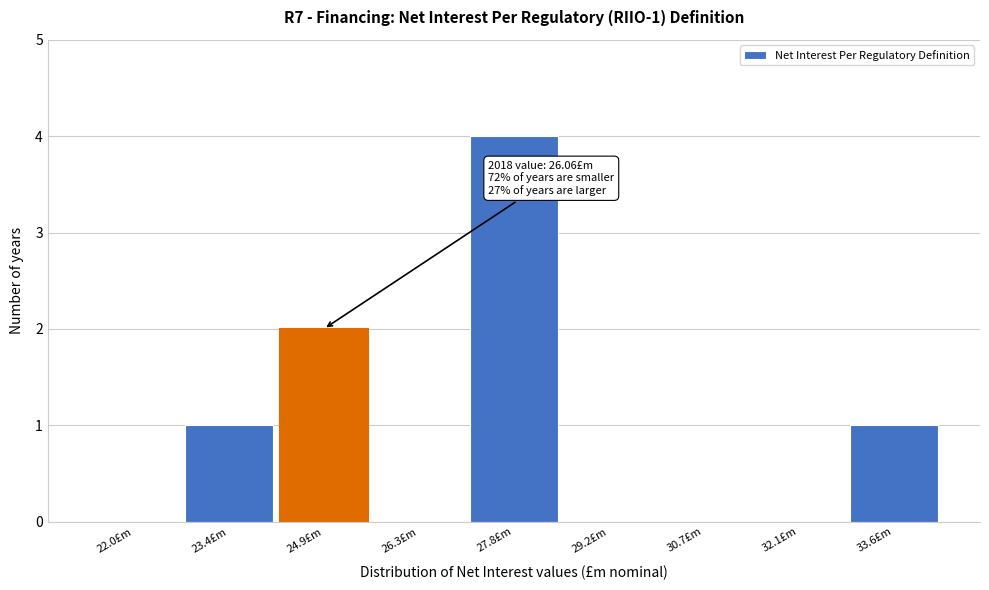

Reading left to right, extract all data points from this chart.

22.0£m=0	23.4£m=1	24.9£m=2	26.3£m=0	27.8£m=4	29.2£m=0	30.7£m=0	32.1£m=0	33.6£m=1